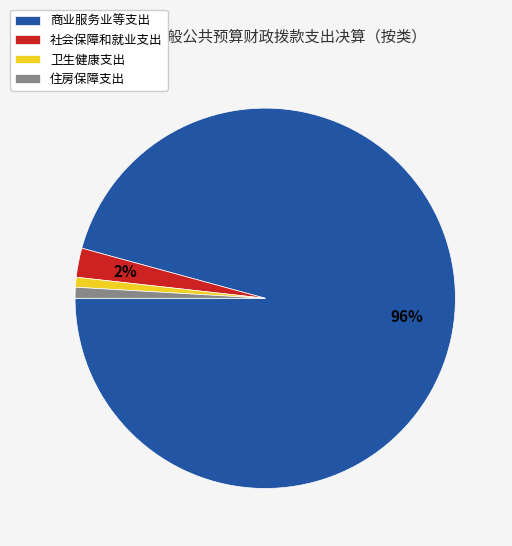

The 社会保障和就业支出 slice represents 2% of the pie. True or false?

True